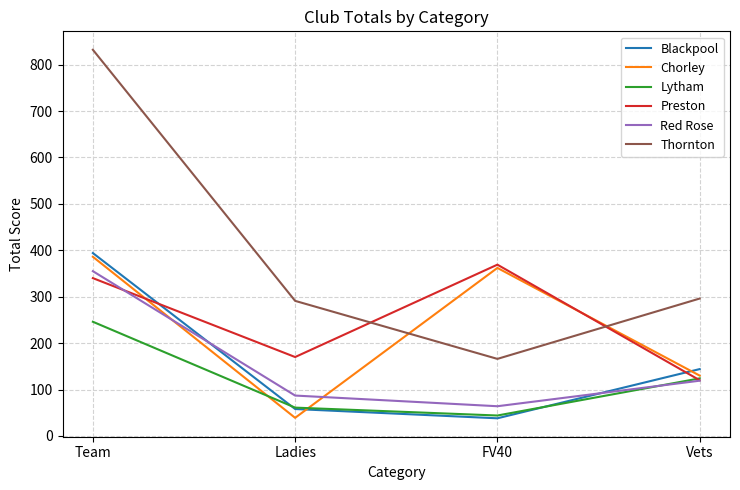

What is the difference between the highest and lowest values at Vets?

177